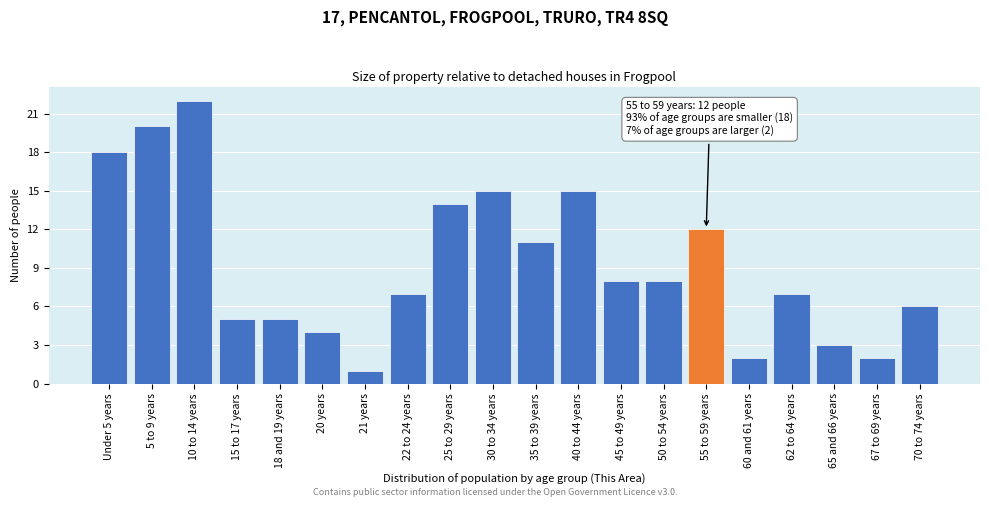

Reading left to right, transcribe all the data shown in this chart.

Under 5 years=18	5 to 9 years=20	10 to 14 years=22	15 to 17 years=5	18 and 19 years=5	20 years=4	21 years=1	22 to 24 years=7	25 to 29 years=14	30 to 34 years=15	35 to 39 years=11	40 to 44 years=15	45 to 49 years=8	50 to 54 years=8	55 to 59 years=12	60 and 61 years=2	62 to 64 years=7	65 and 66 years=3	67 to 69 years=2	70 to 74 years=6